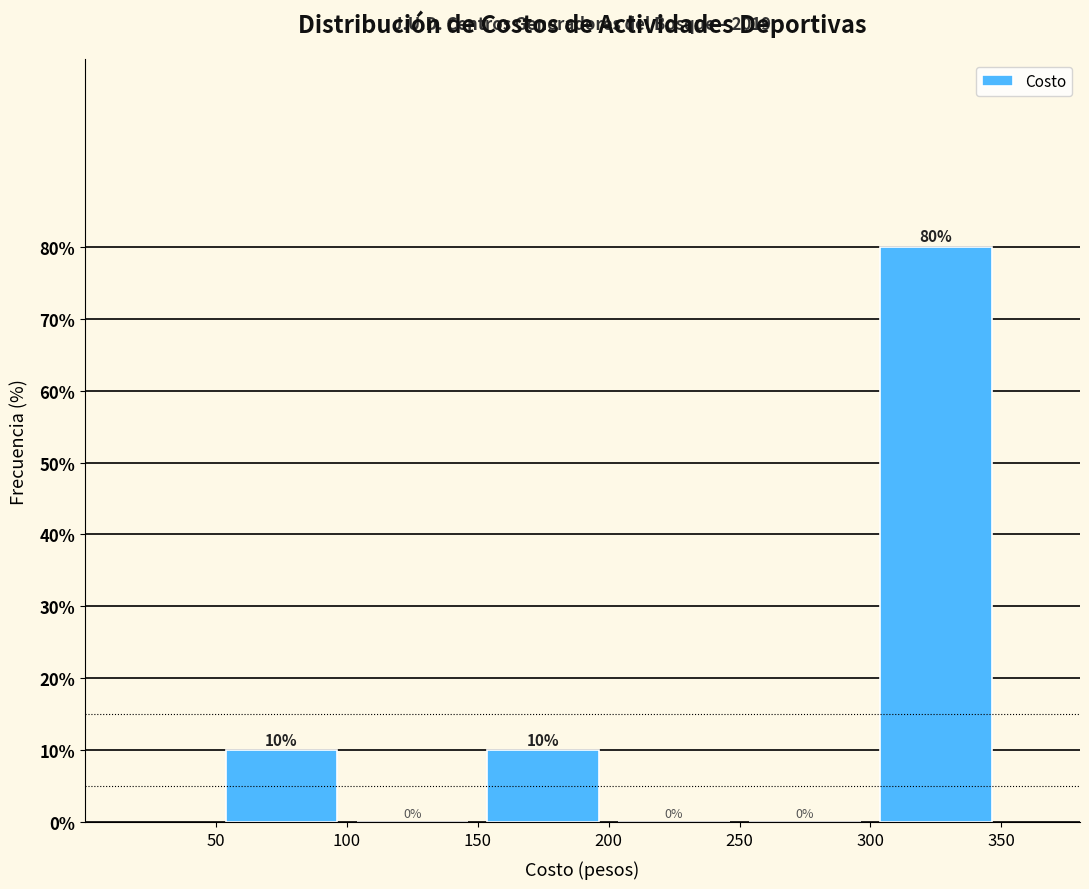

How tall is the bar that spans 150 to 200 on the x-axis?

10